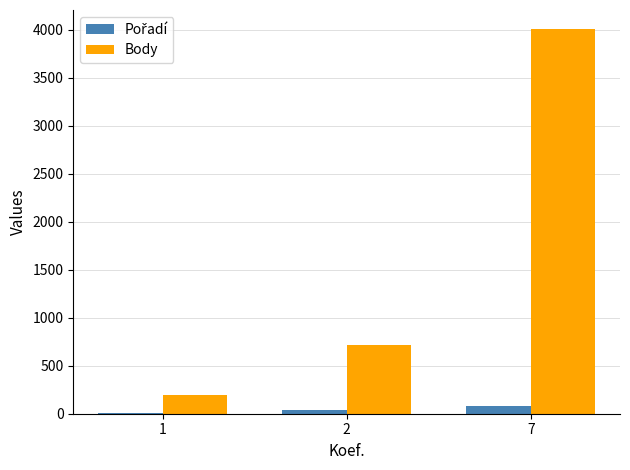

The value of Body at 2 is 719. True or false?

True